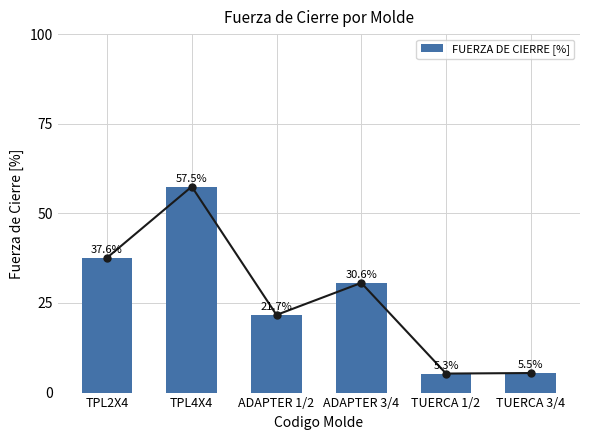

At which category does the chart reach its minimum across all series?

TUERCA 1/2